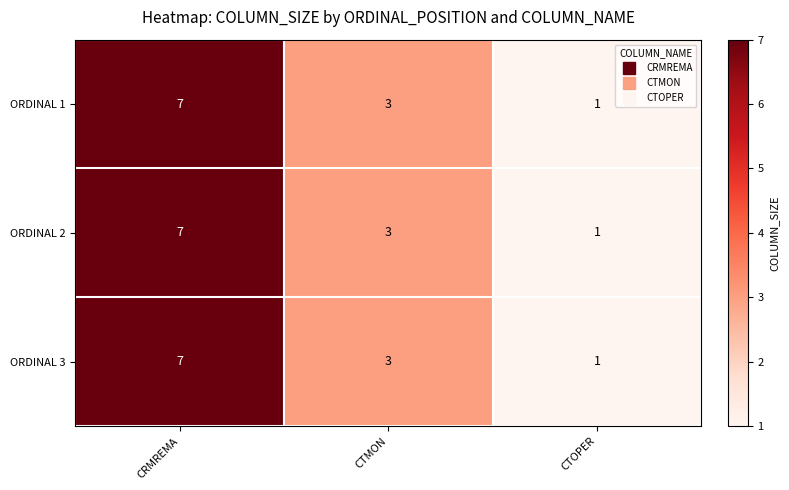

What is the approximate value of ORDINAL 2 at CTMON?

3